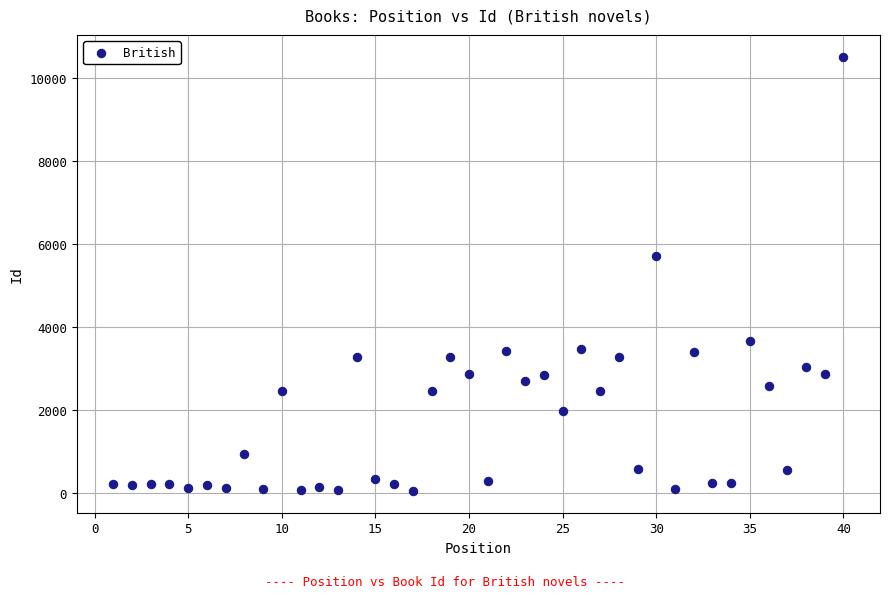

What Y value in the scatter plot is closest to 5280?

5707